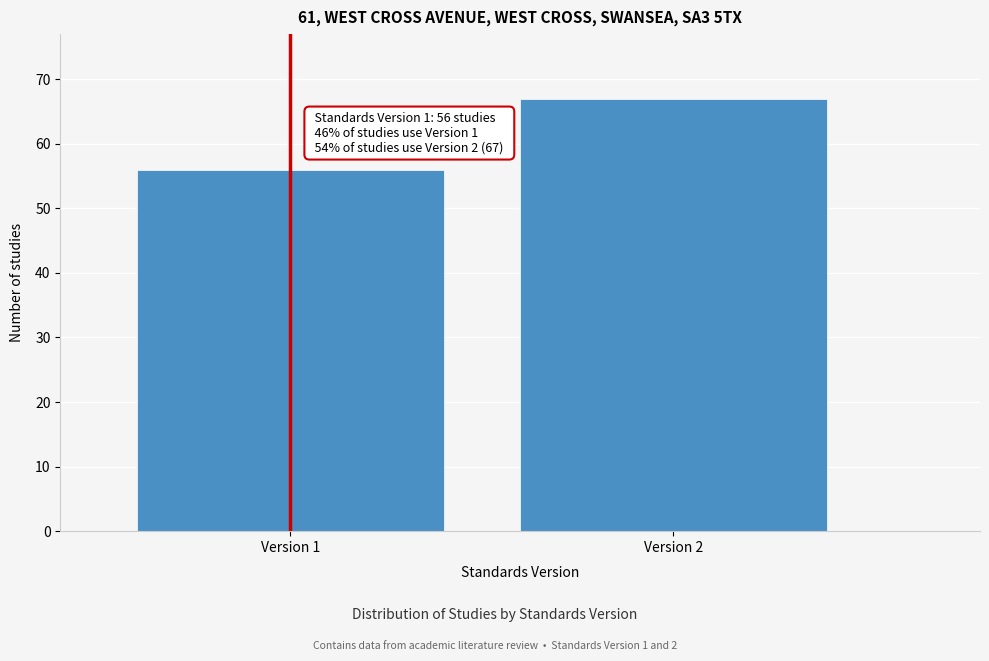

Reading left to right, what are all the values shown in this chart?

56	67